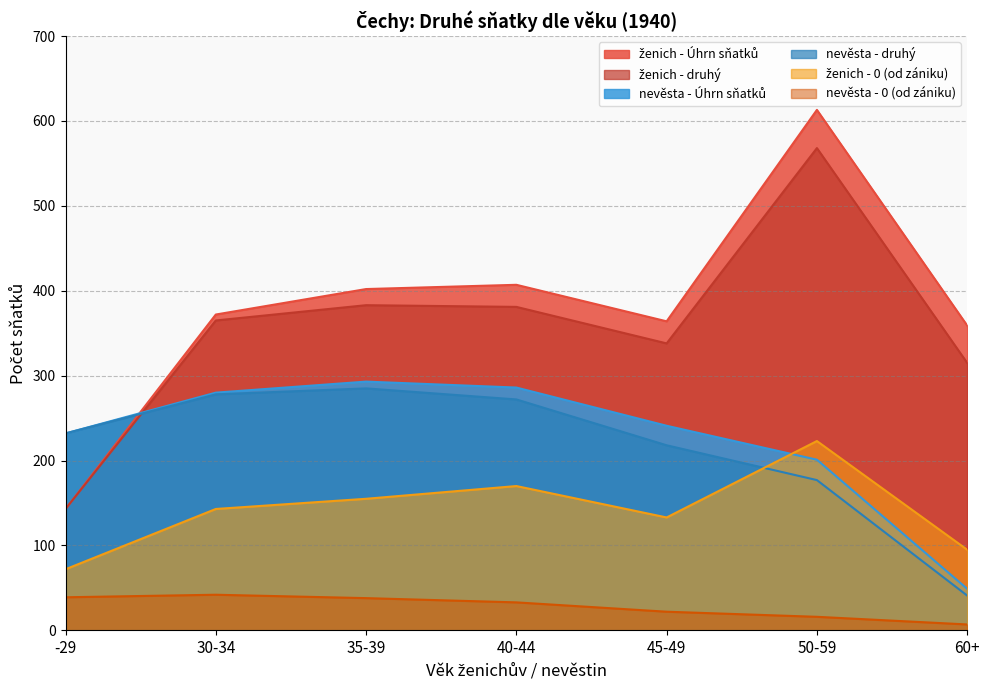

How many data points does each series have?

7